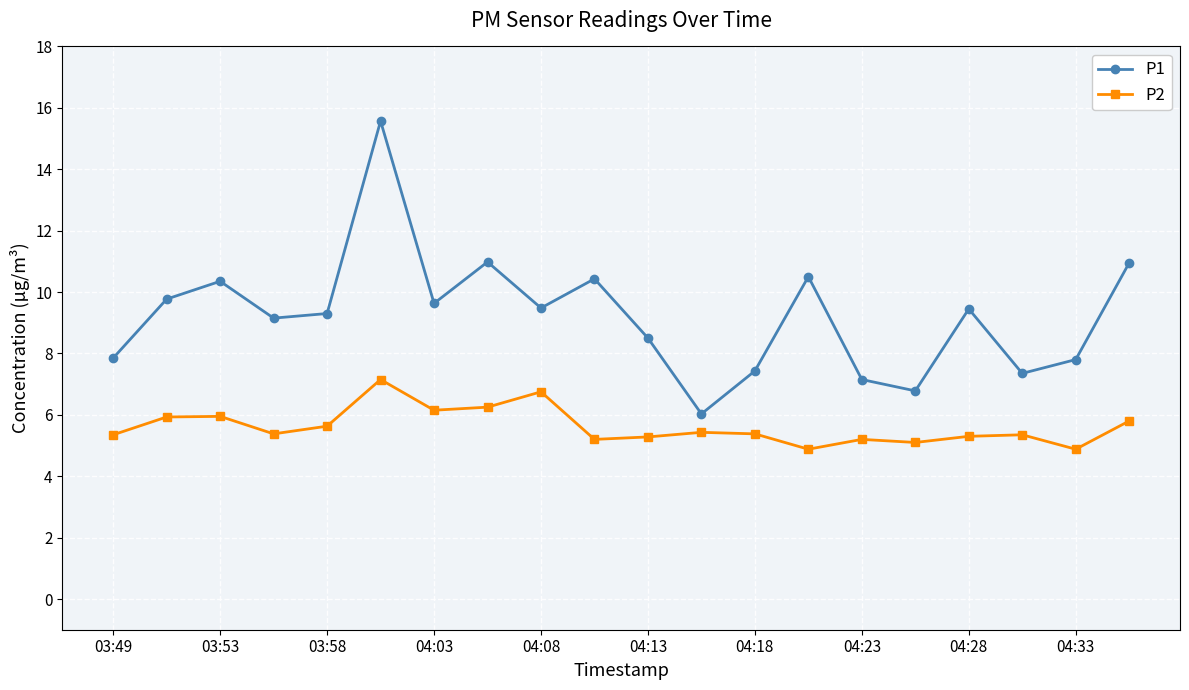

Rank the series by their maximum value, from lowest to highest.

P2, P1